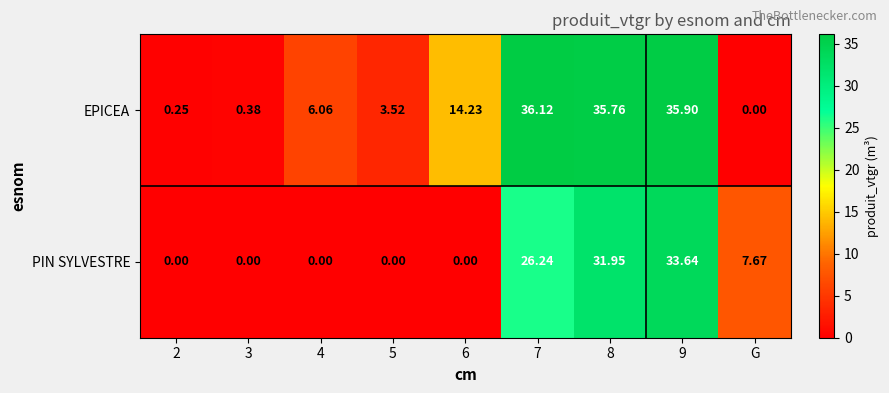

Which series has the largest range (max minus min)?

EPICEA